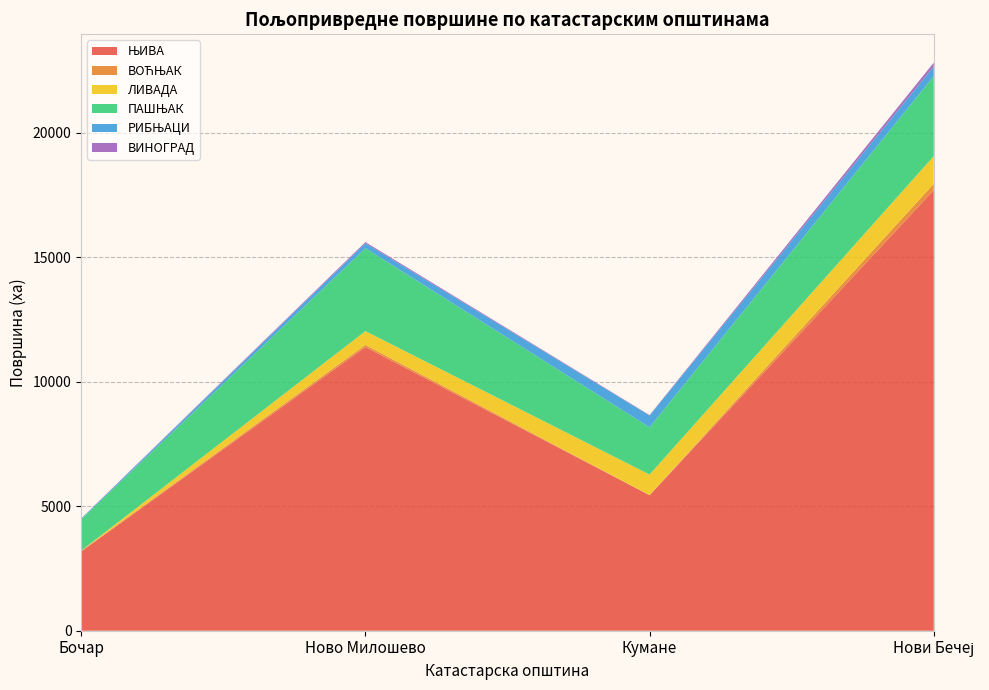

Reading left to right, list all the values displayed in this chart.

ЊИВА: 3181.0	11388.2	5439.9	17685.8
ВОЋЊАК: 23.5	85.5	5.3	259.2
ЛИВАДА: 10.2	553.0	824.9	1108.8
ПАШЊАК: 1259.7	3328.7	1897.6	3208.9
РИБЊАЦИ: 26.2	202.8	472.1	392.8
ВИНОГРАД: 8.3	46.1	15.9	150.8